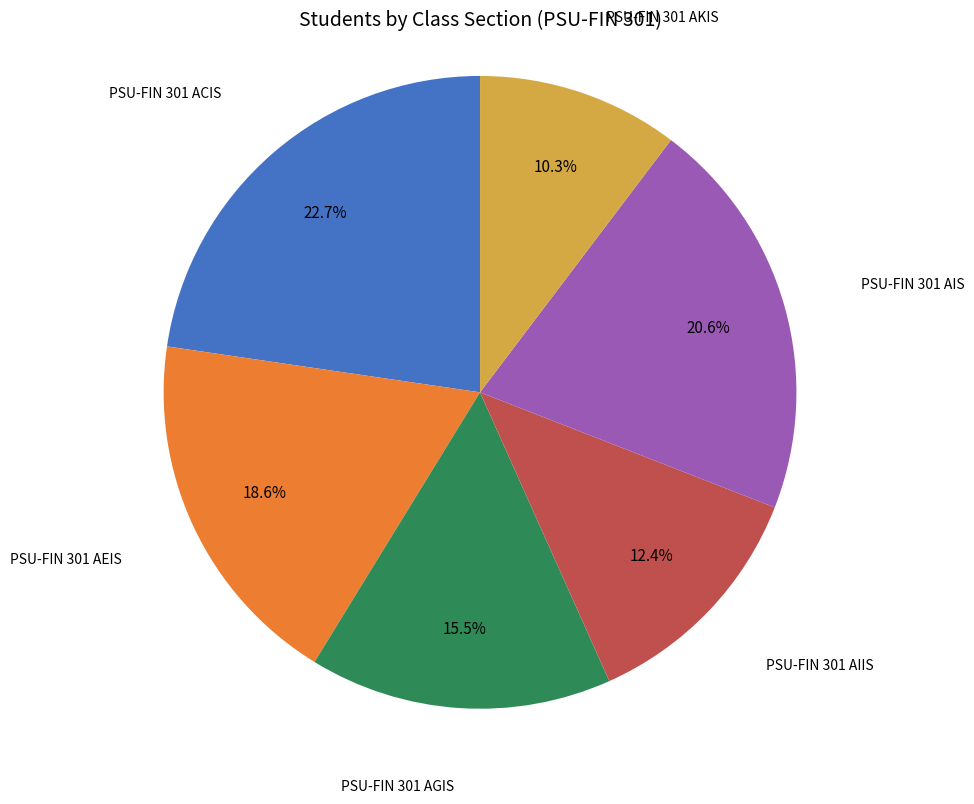

Is there a majority slice in this chart?

No